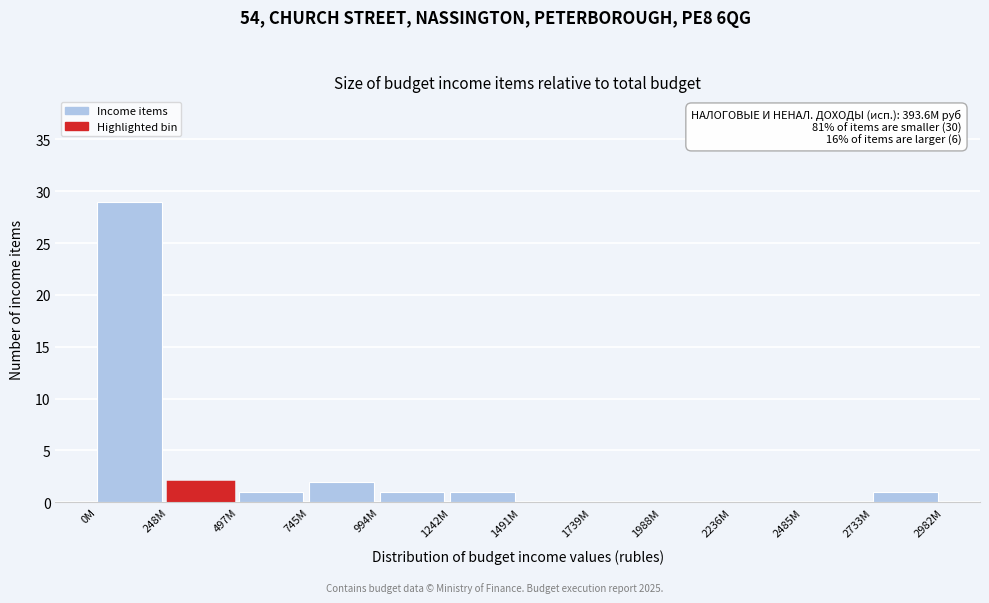

Reading right to left, transcribe all the data shown in this chart.

2733M=1	2485M=0	2236M=0	1988M=0	1739M=0	1491M=0	1242M=1	994M=1	745M=2	497M=1	248M=2	0M=29